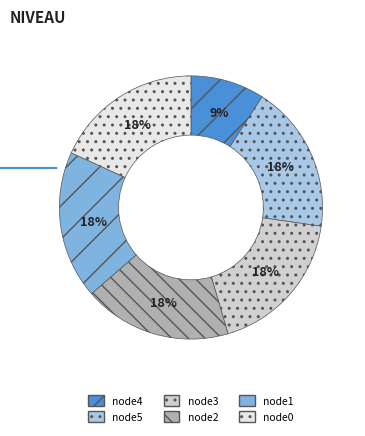

To the nearest percent, what is the difference between the largest and smallest slice percentages?

9%